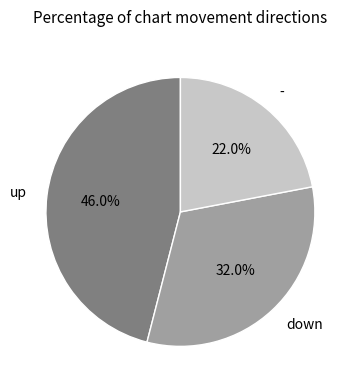

True or false: down accounts for 25% of the total.

False